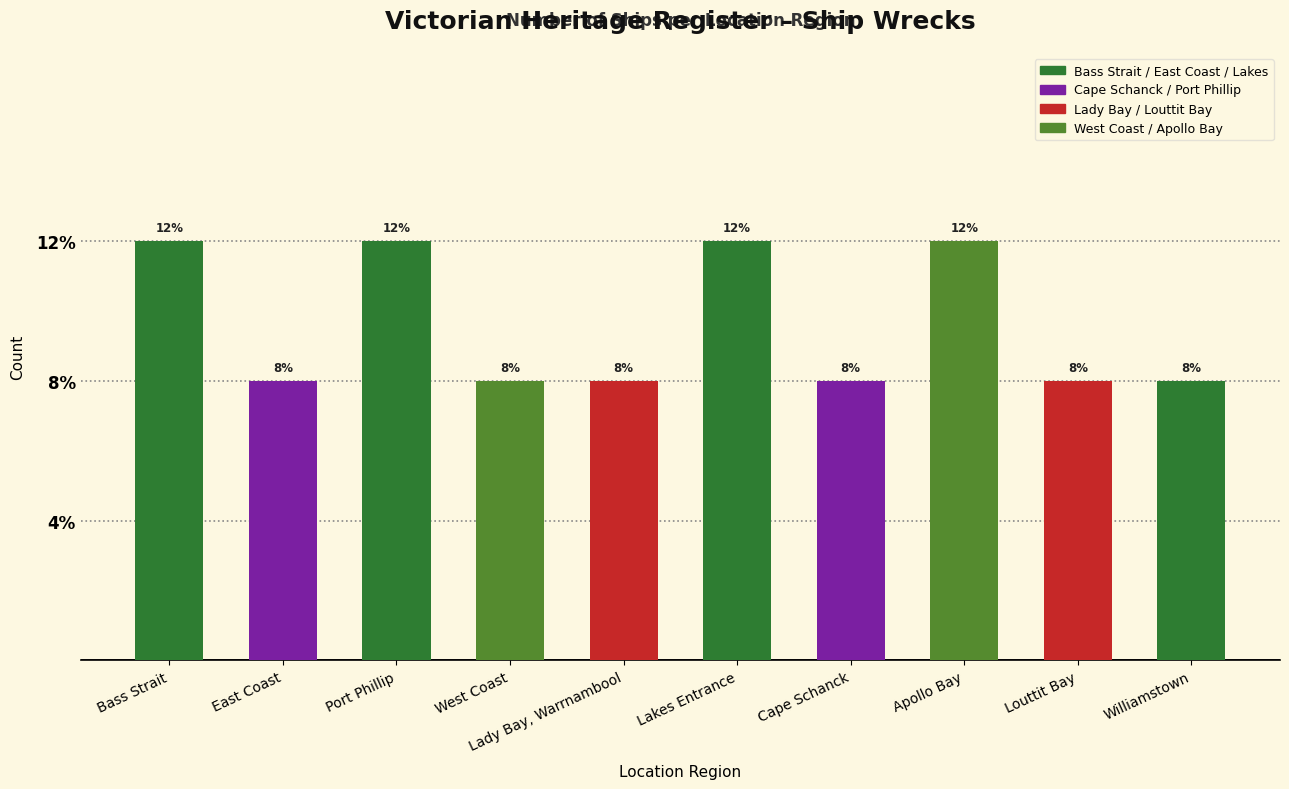

What is the label of the 3rd bar from the right?

Apollo Bay